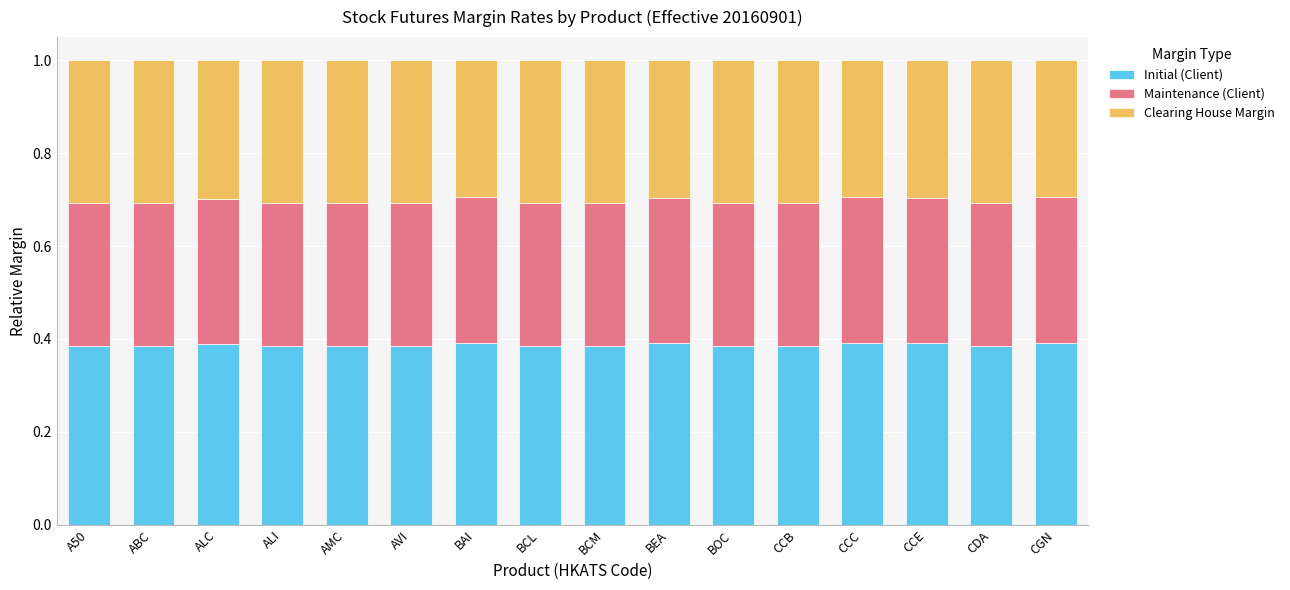

How many Initial (Client) values are between 0 and 1?

16